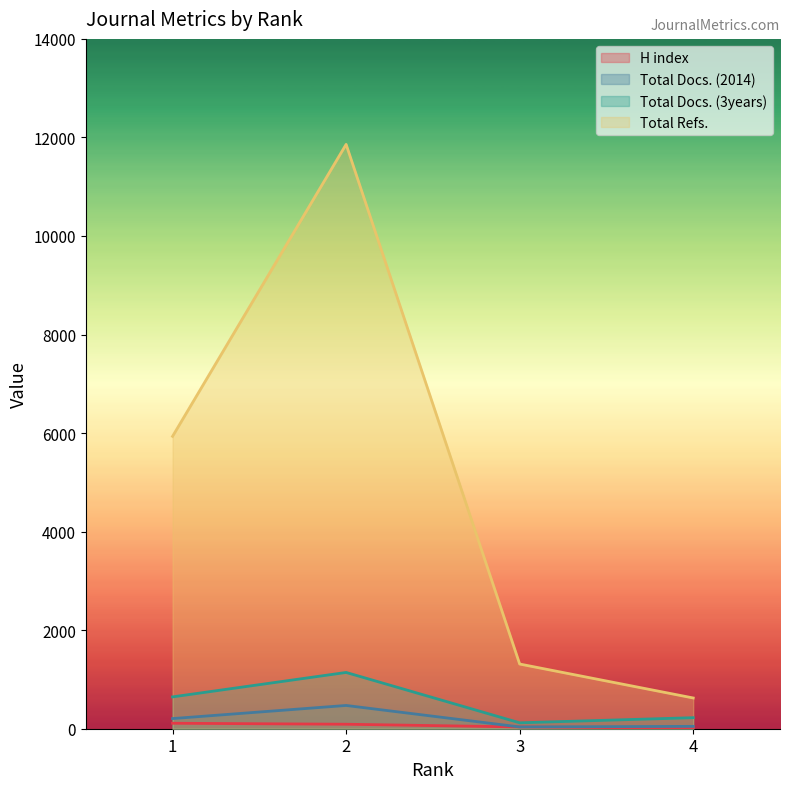

True or false: Total Docs. (2014) and Total Docs. (3years) intersect in this chart.

False